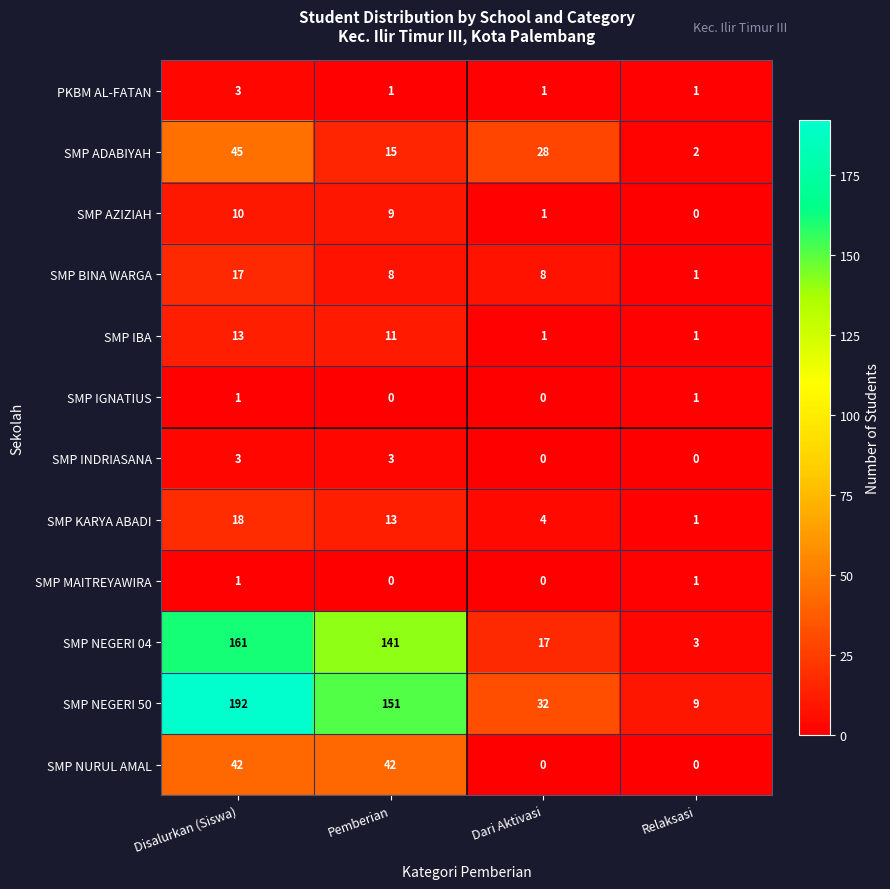

Where does the SMP ADABIYAH series first go above 28?

Disalurkan (Siswa)